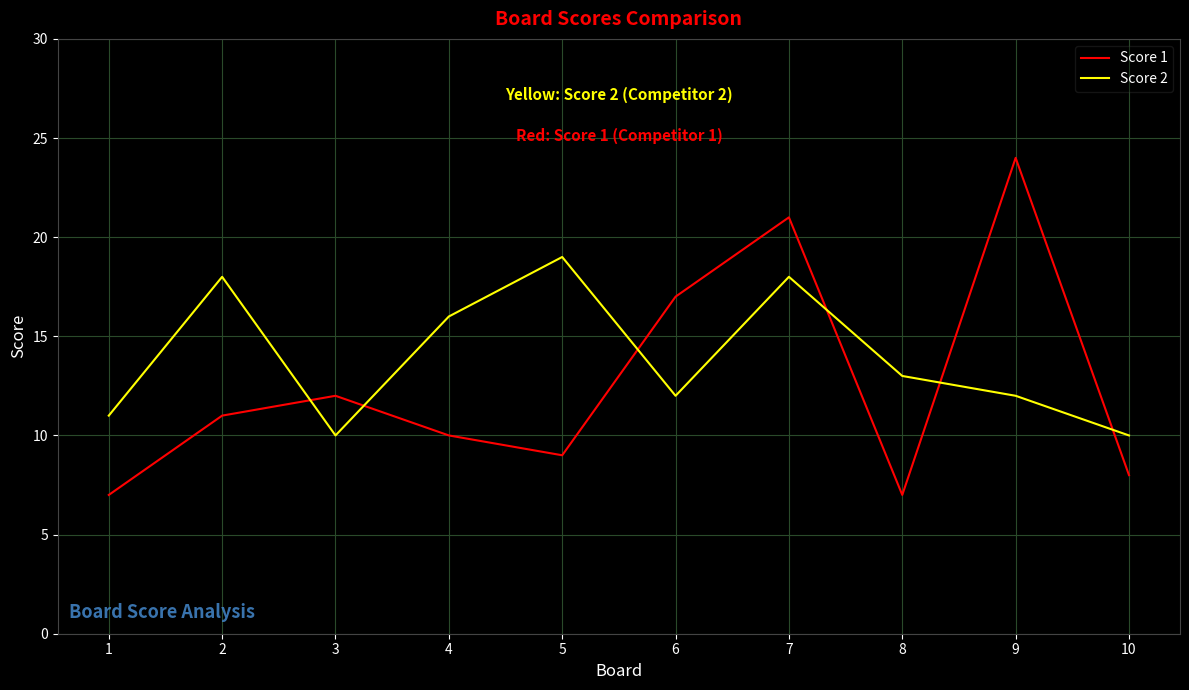

What are all the series names shown in the legend?

Score 1, Score 2